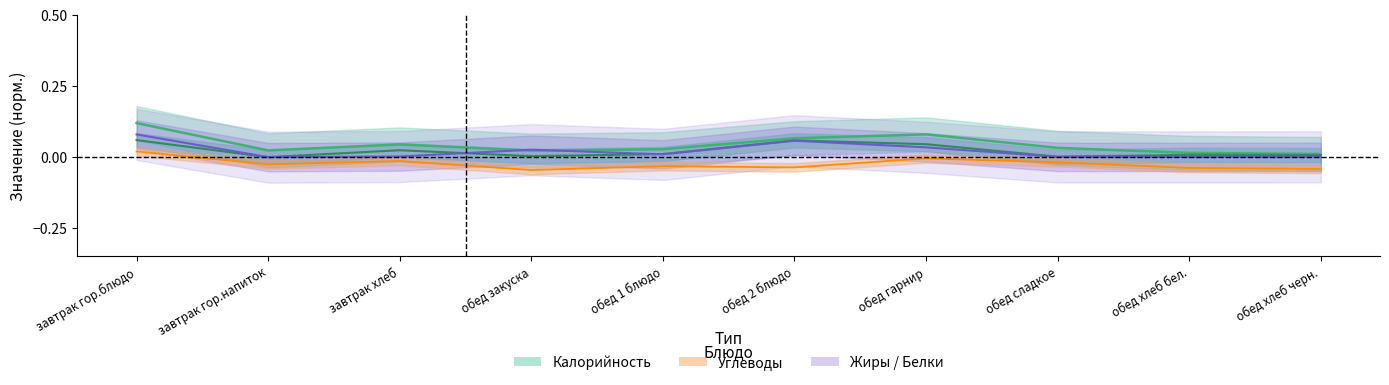

What is the label of the 2nd point from the right?

обед хлеб бел.